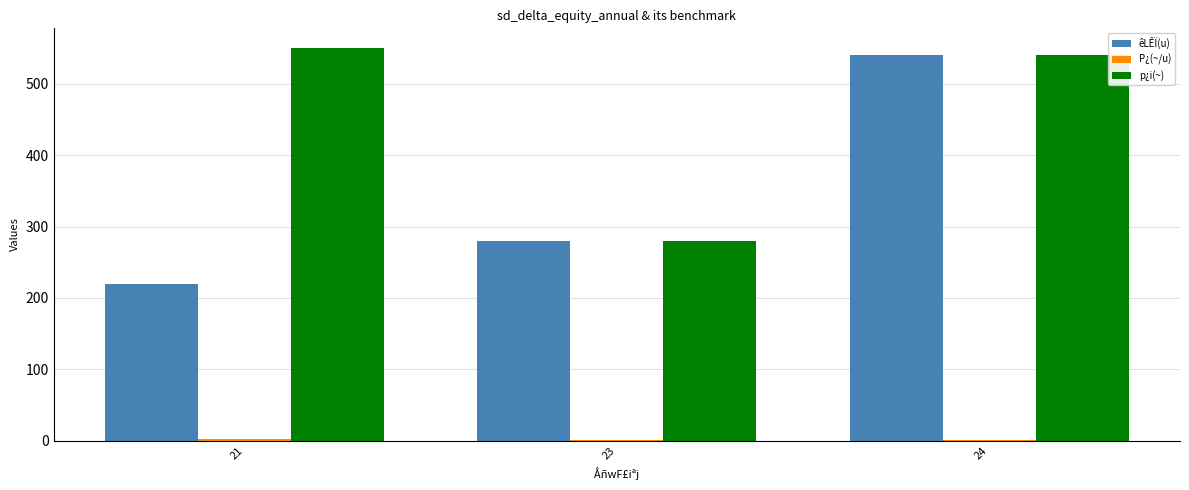

At which label is p¿i(~) closest to 415?

24